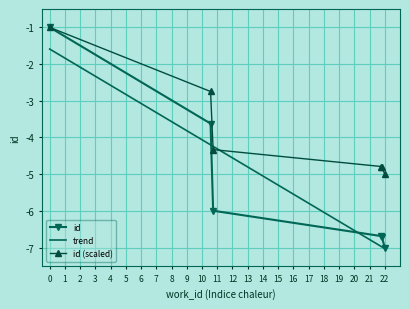

What is the minimum value shown in the chart?

-7.0